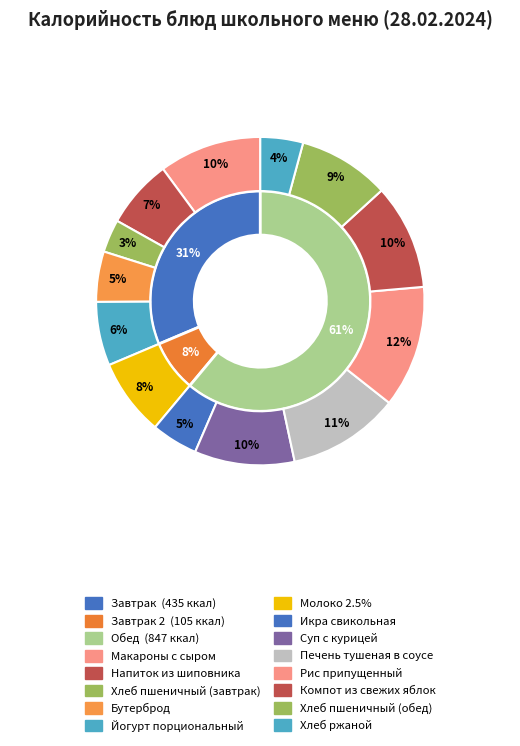

Does any single category account for the majority?

No